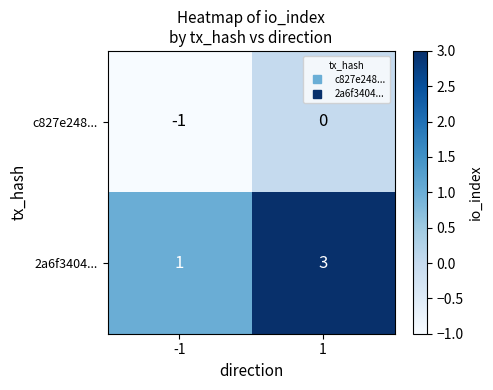

What is the spread (max minus min) of values at 1?

3